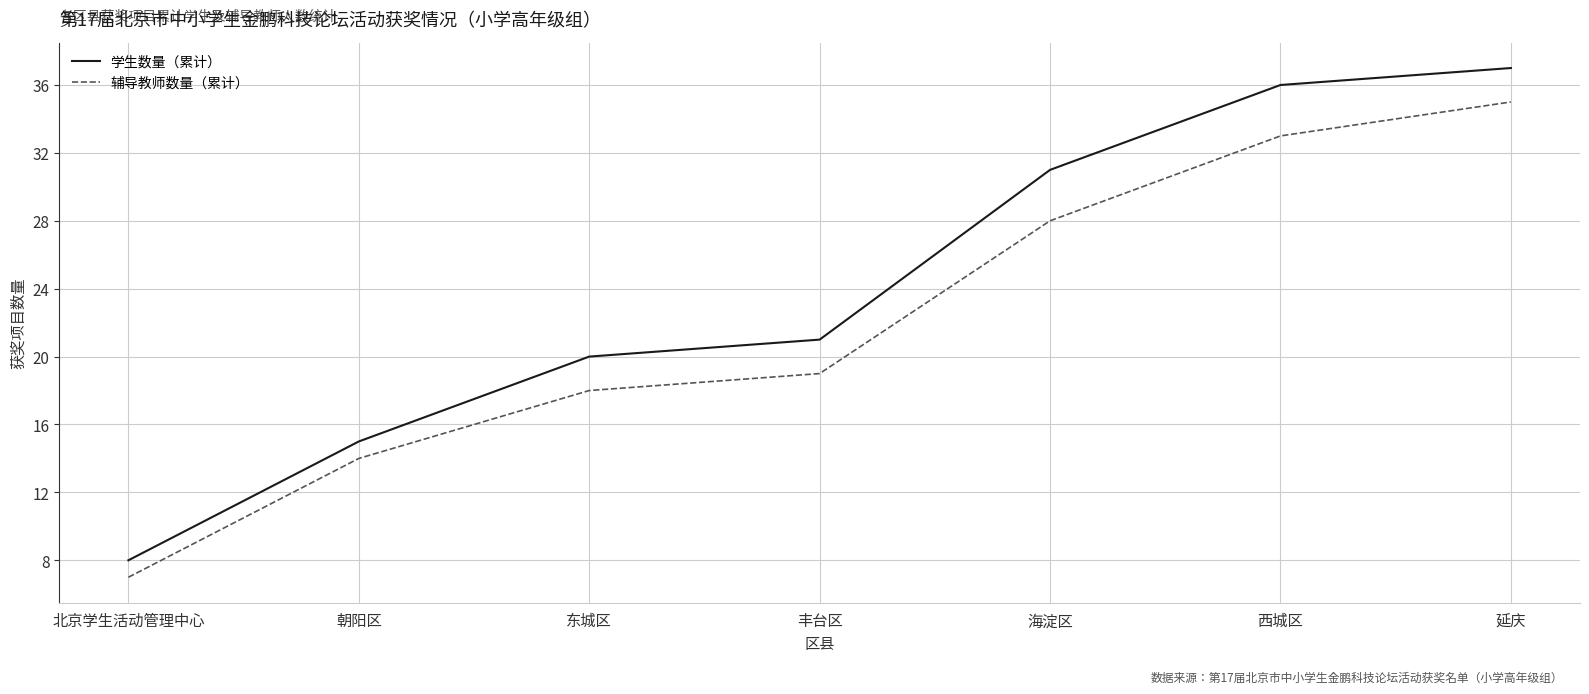

Where is 辅导教师数量（累计） nearest to the value 21?

丰台区